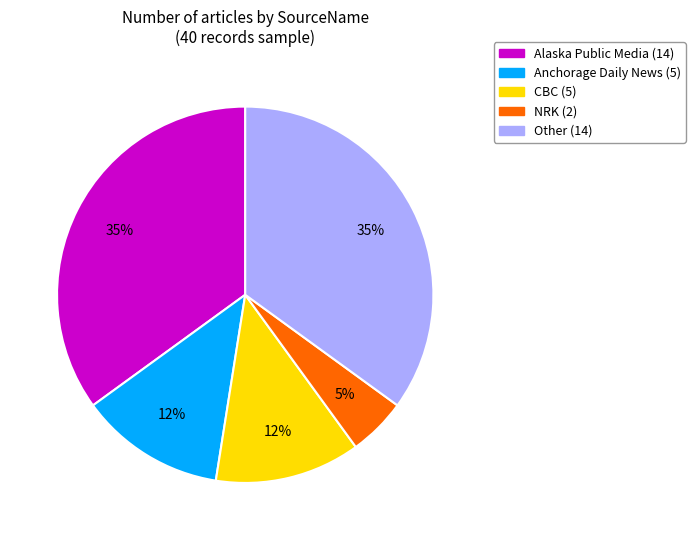

How many slices are in this pie chart?

5